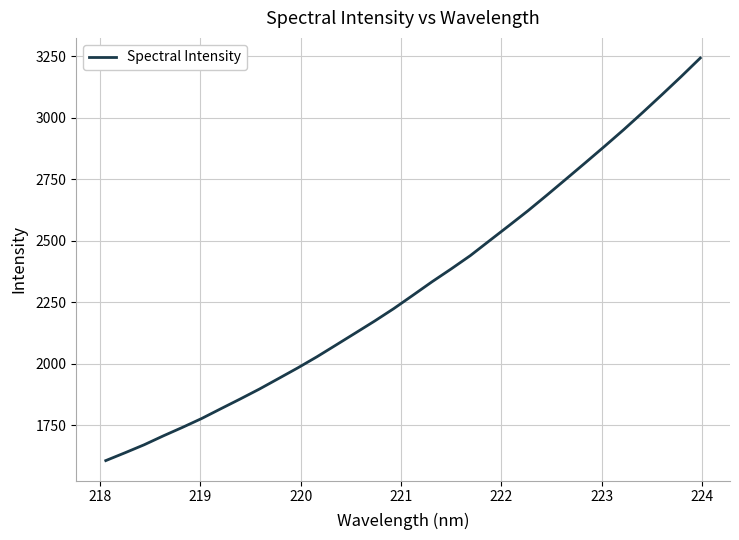

What is the maximum value shown in the chart?

3243.1